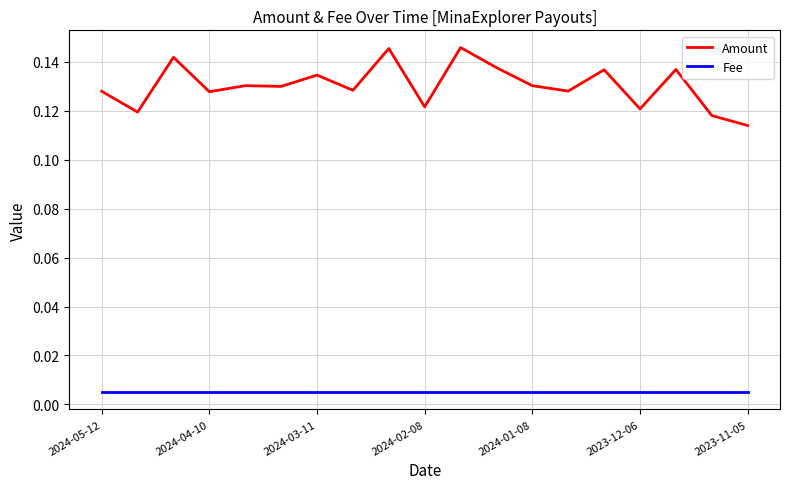

True or false: Fee and Amount intersect in this chart.

False